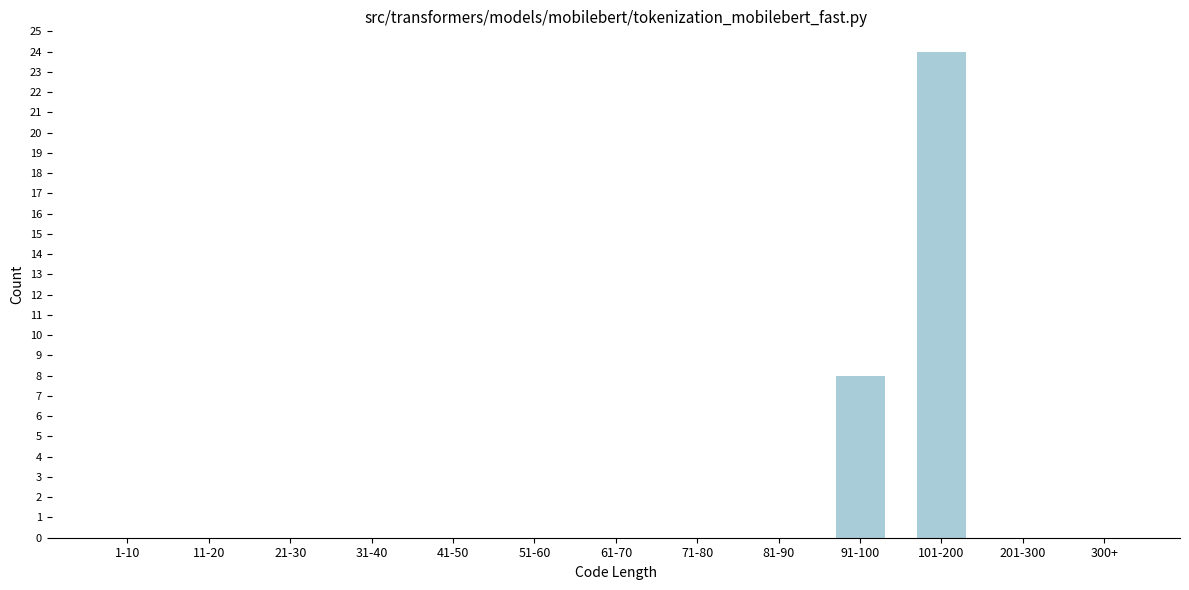

Reading left to right, extract all data points from this chart.

1-10=0	11-20=0	21-30=0	31-40=0	41-50=0	51-60=0	61-70=0	71-80=0	81-90=0	91-100=8	101-200=24	201-300=0	300+=0